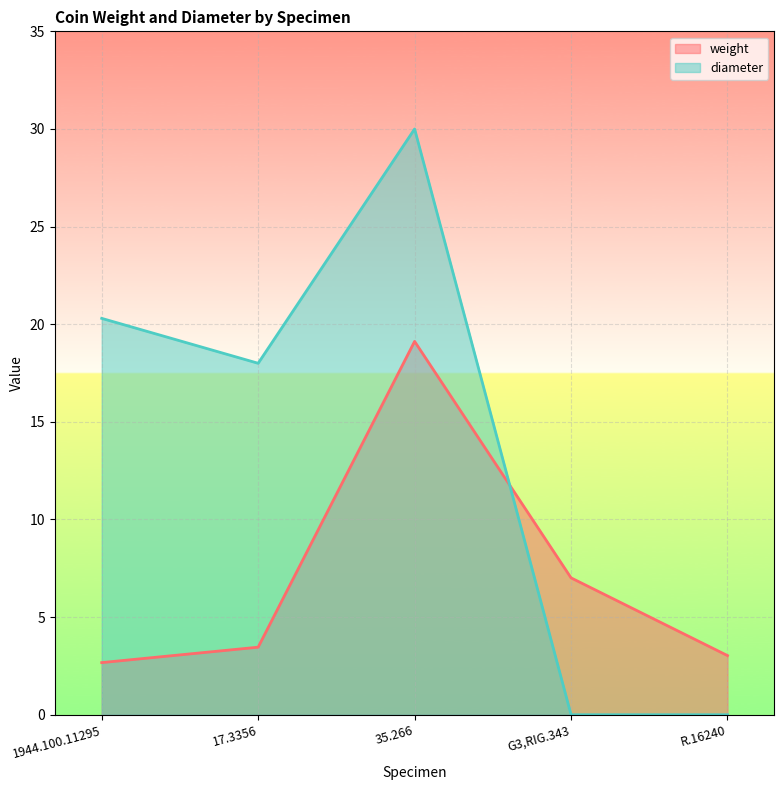

True or false: weight has a value of 5.6 at 17.3356.

False